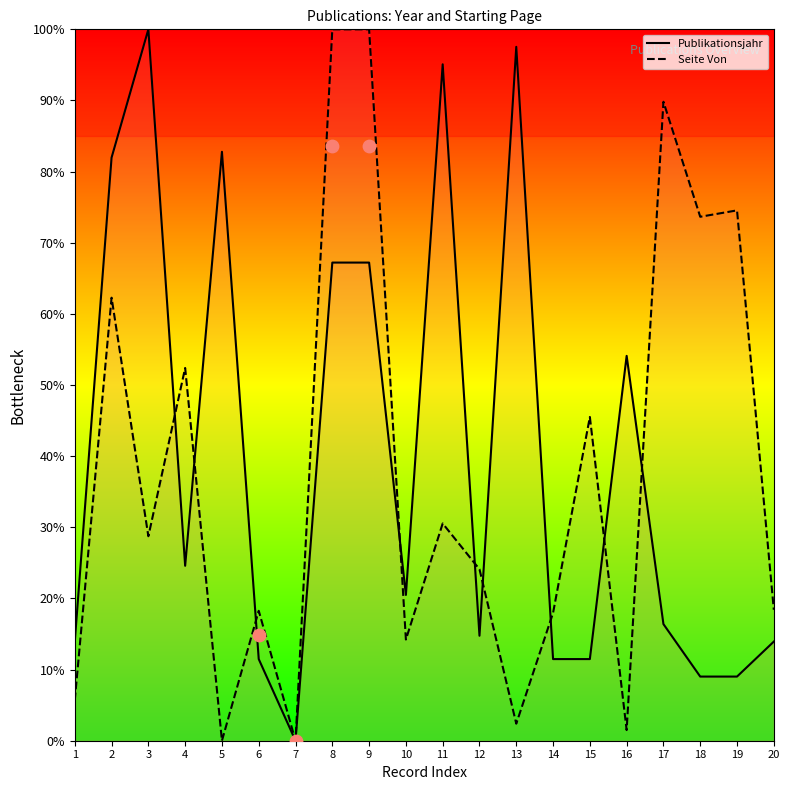

Is the value of Seite Von at 6 greater than the value of Publikationsjahr at 19?

Yes